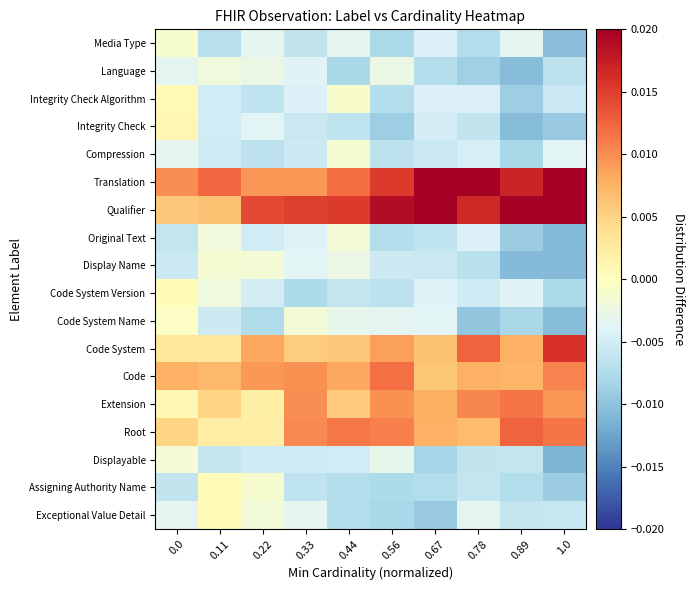

How many series are shown in this chart?

18